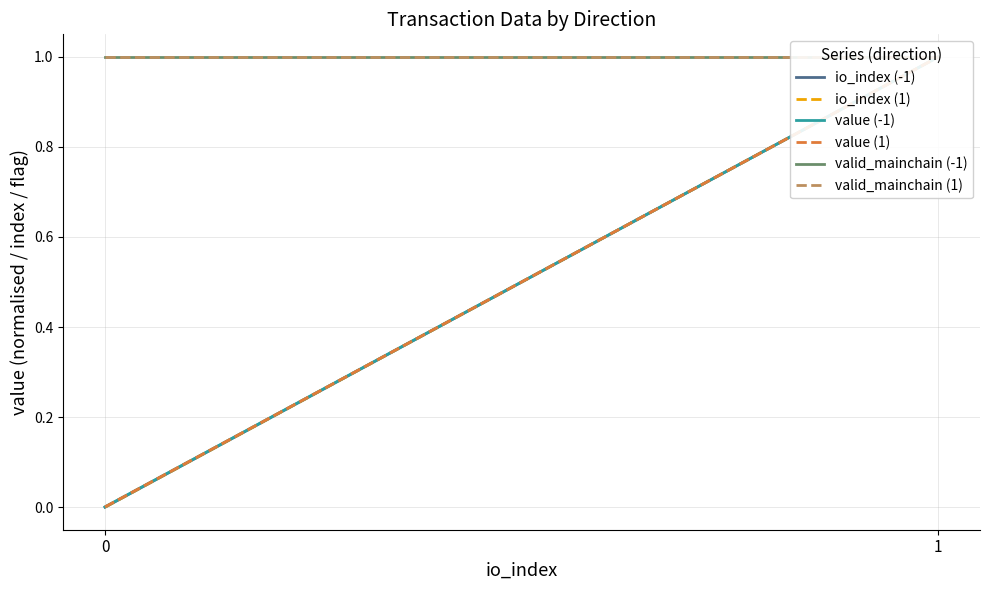

List the labels in order of valid_mainchain (1) value, largest first.

0, 1